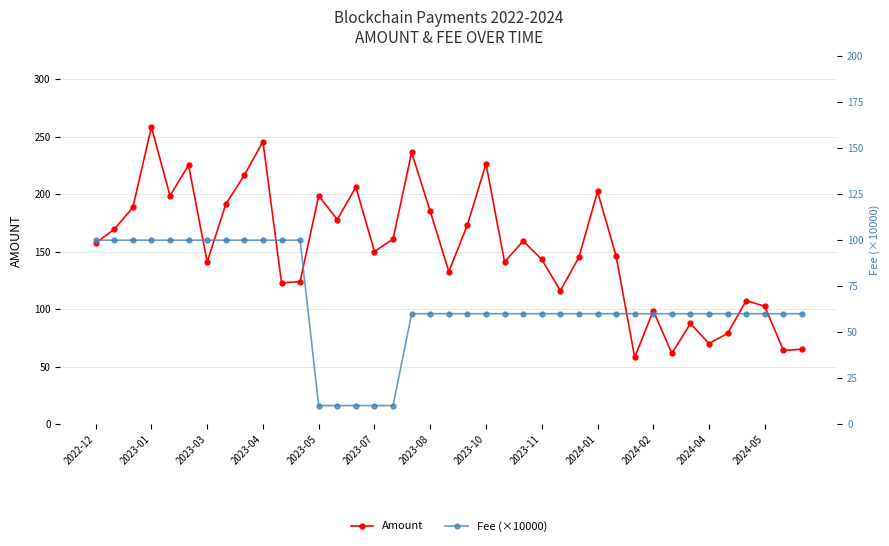

True or false: Amount has more than 1 interior local peaks.

True